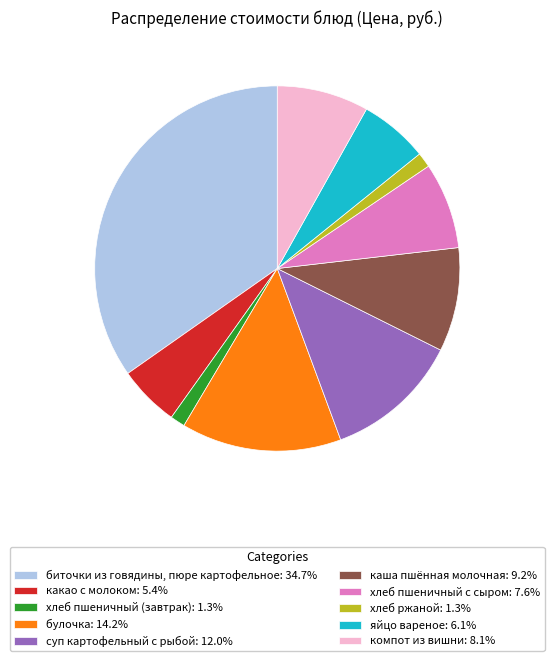

How many slices are in this pie chart?

10